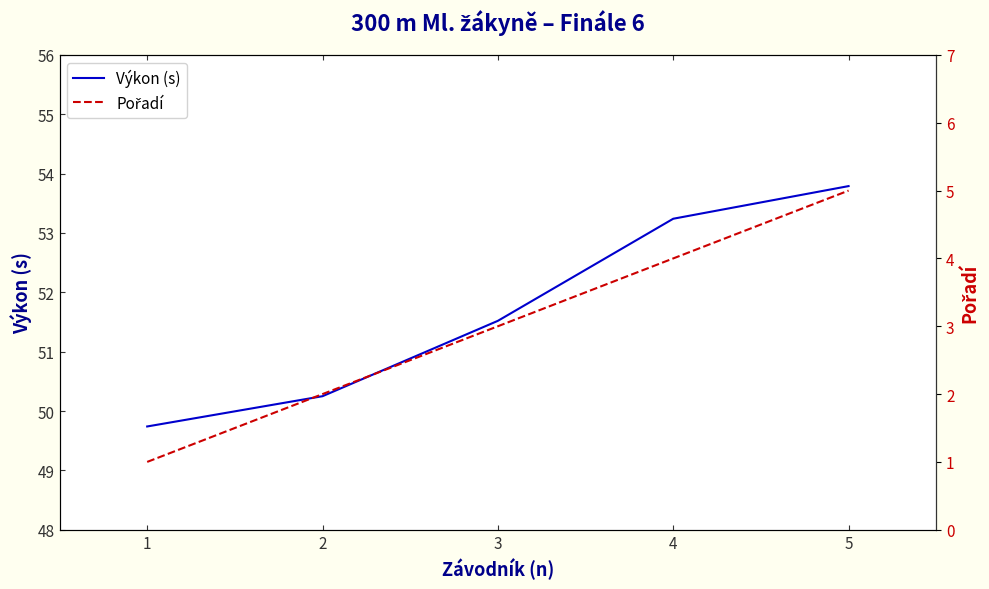

True or false: Pořadí has a value of 0.4 at 1.

False